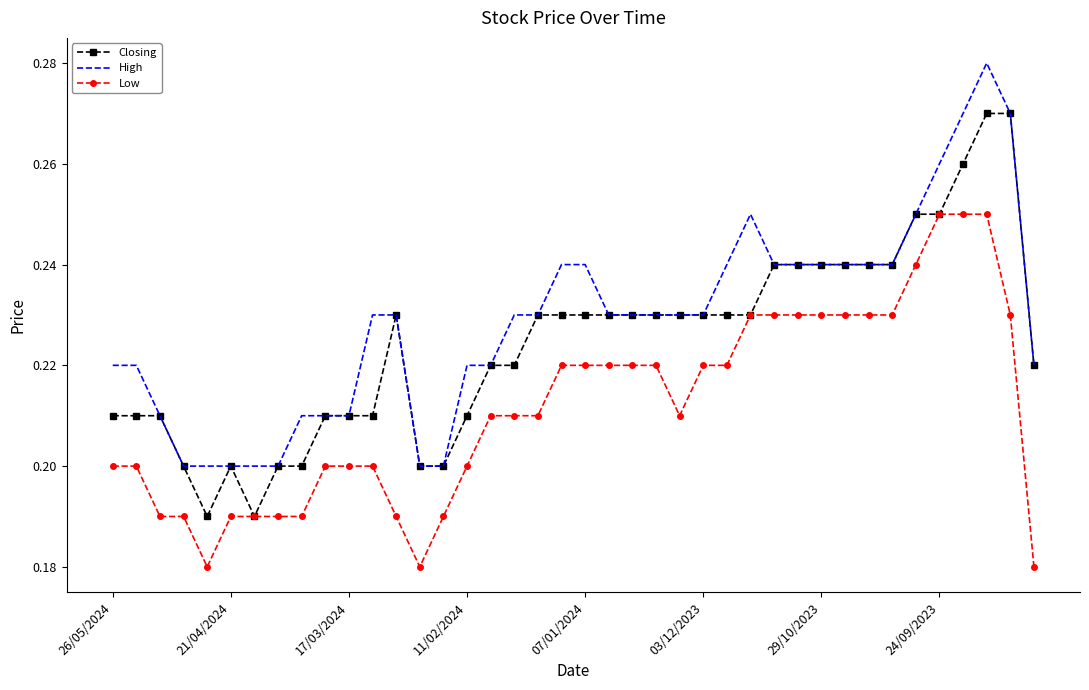

Rank the series by their average value, from lowest to highest.

Low, Closing, High